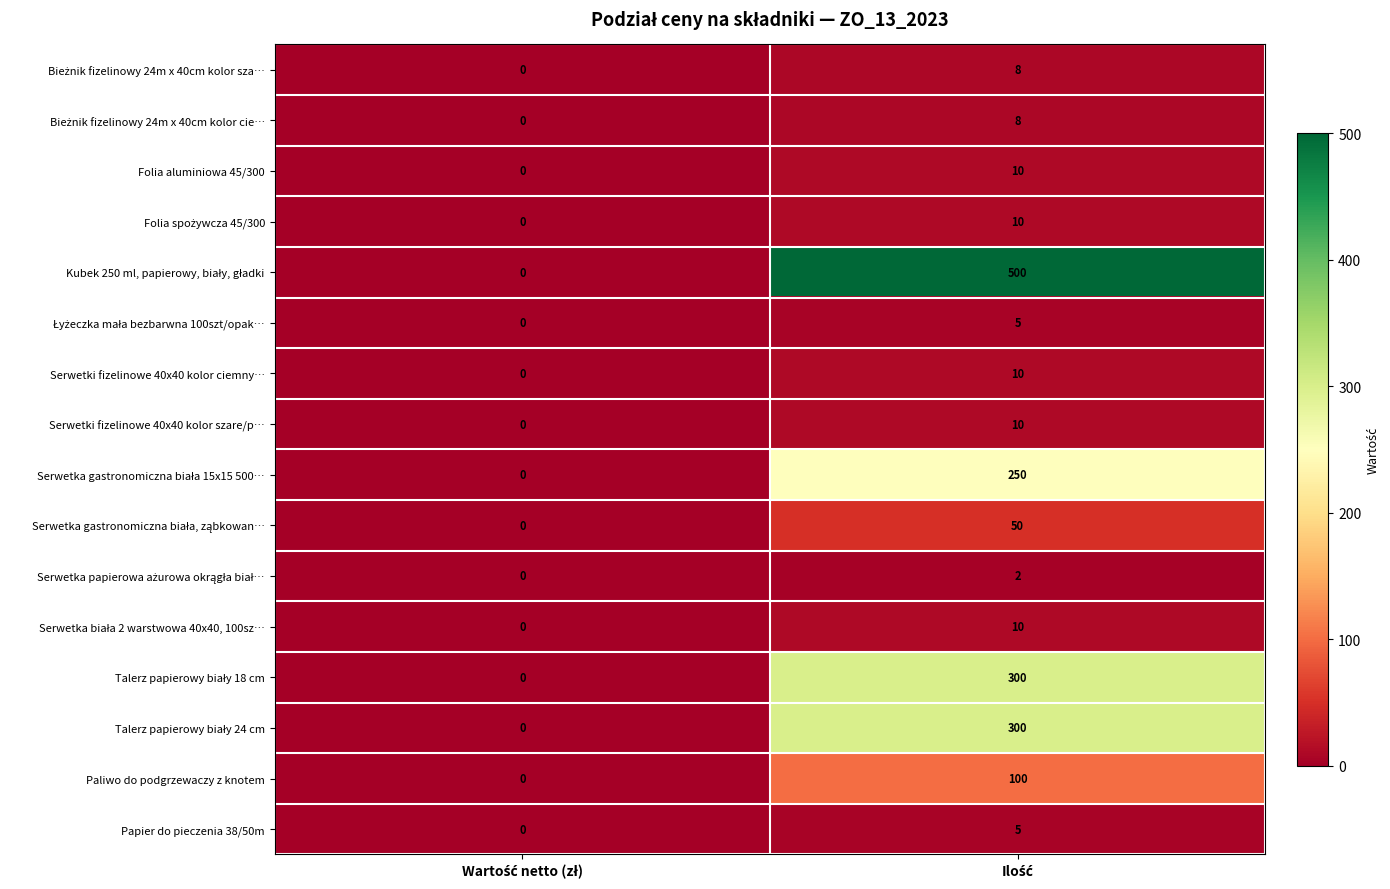

What is the difference between the maximum and minimum values in the Serwetki fizelinowe 40x40 kolor szare/p… series?

10